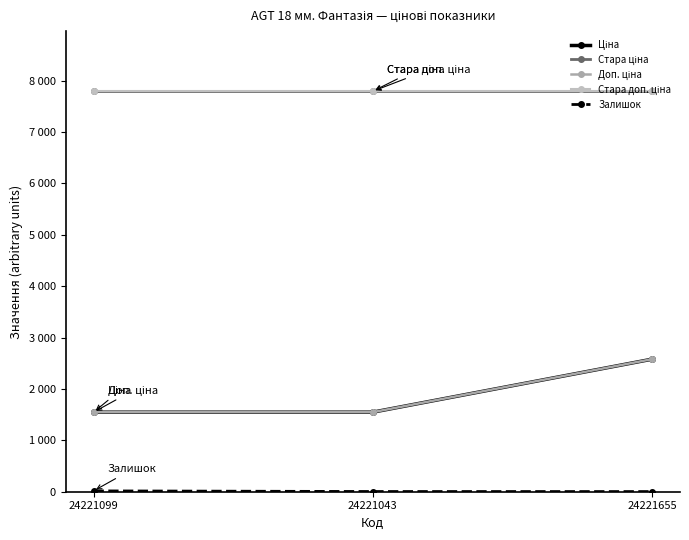

At how many categories does at least one series exceed 4147?

3